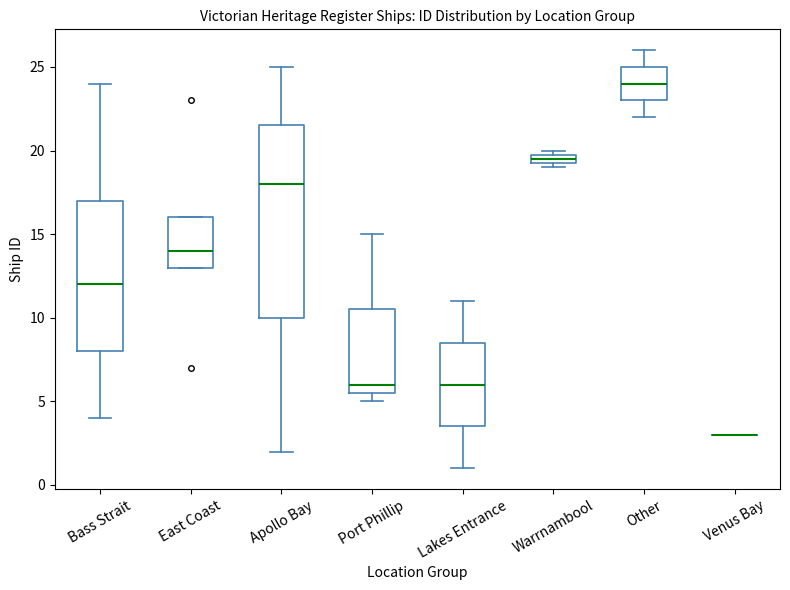

Which box is the tallest, from its lower edge to its upper edge?

Apollo Bay